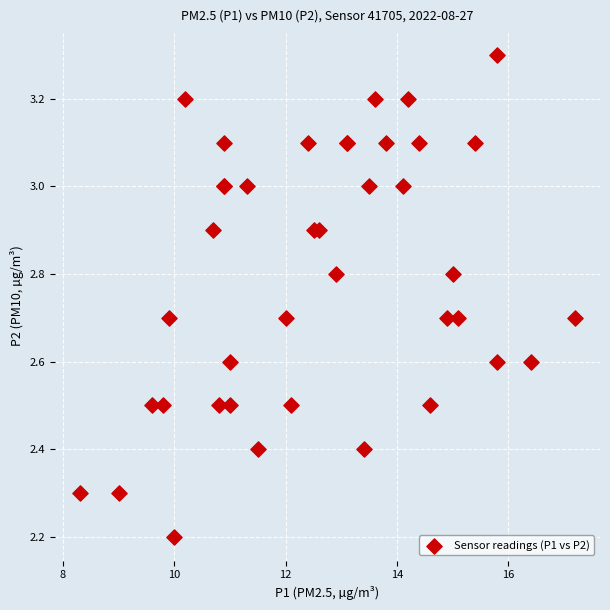

What Y value in the scatter plot is closest to 2?

2.2